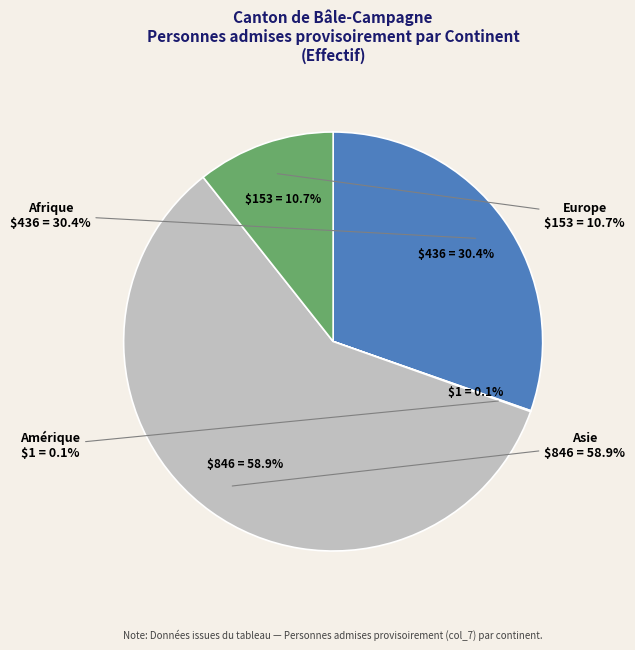

What portion of the pie excludes Asie?

41.1%